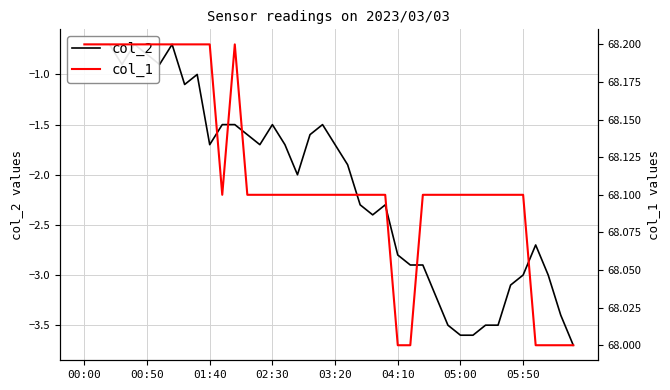

How many lines are shown in the chart?

2